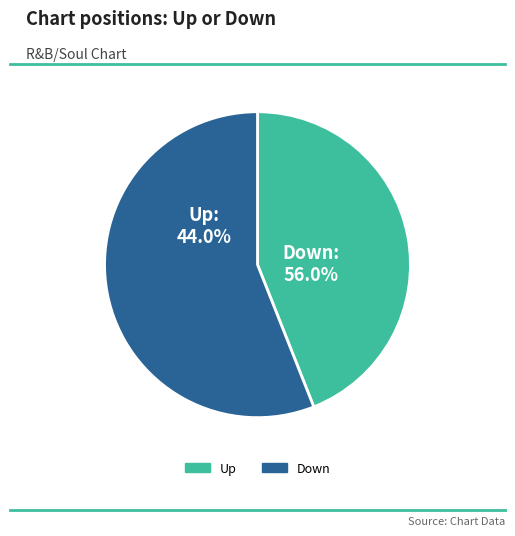

To the nearest percent, what is the difference between the largest and smallest slice percentages?

12%